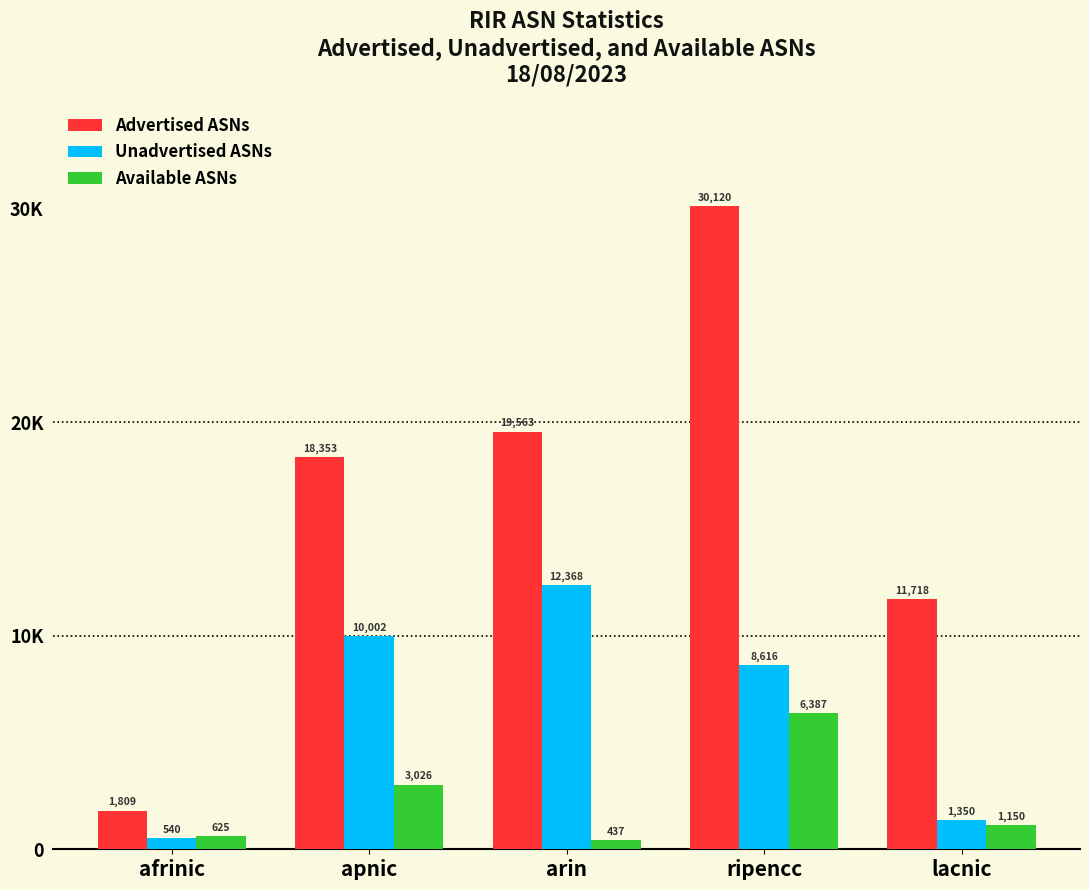

The Advertised ASNs series shows 399 at afrinic. True or false?

False